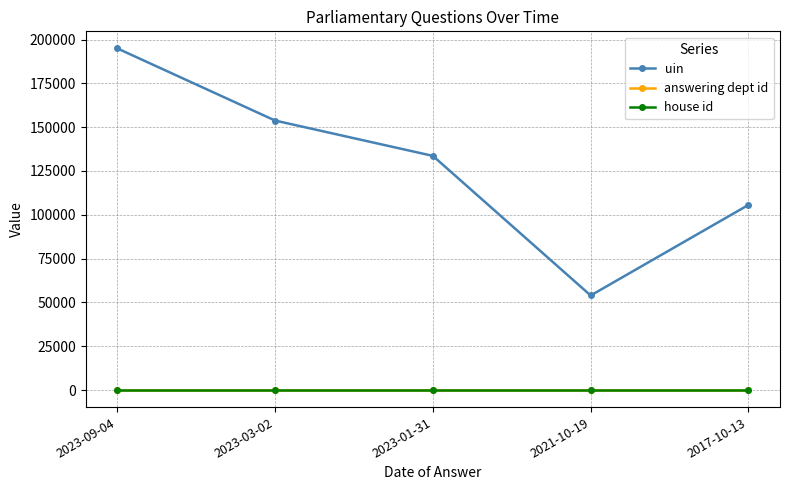

At which category is the sum across all series the highest?

2023-09-04